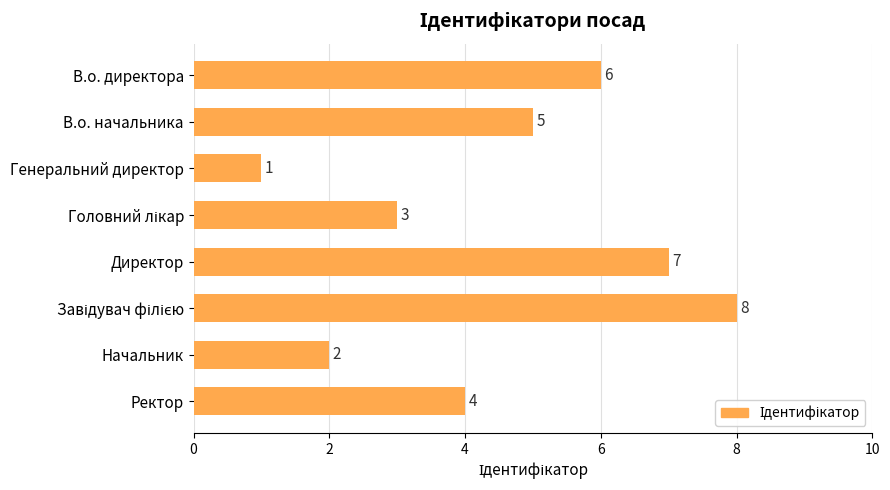

Approximately how many times larger is the value at В.о. начальника compared to В.о. директора?

0.8